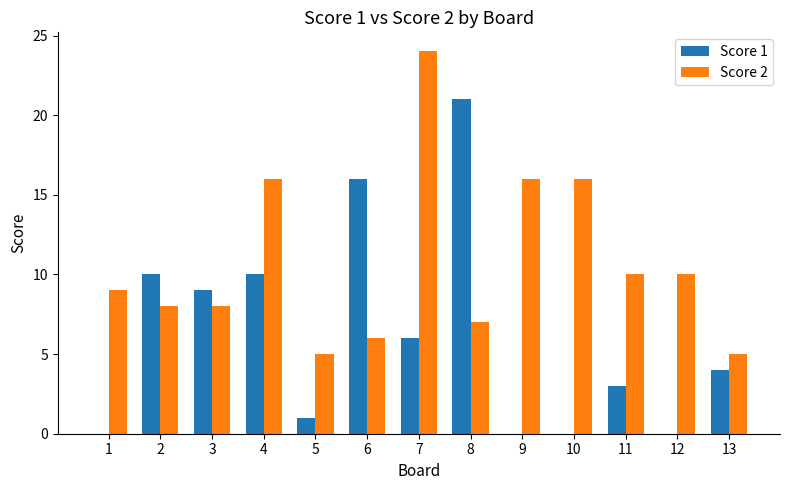

Which category has the highest value across all series?

7